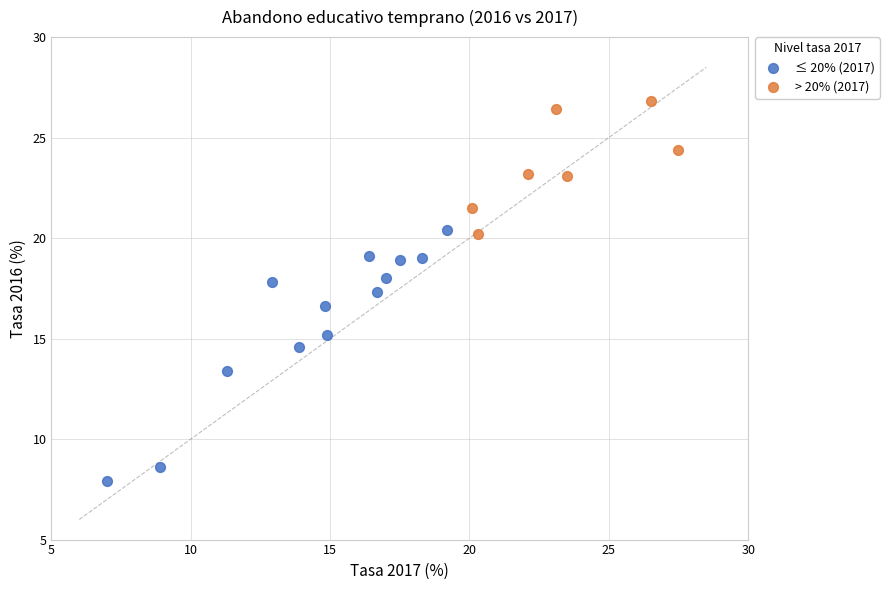

Which series has the largest Y range (max minus min)?

≤ 20% (2017)